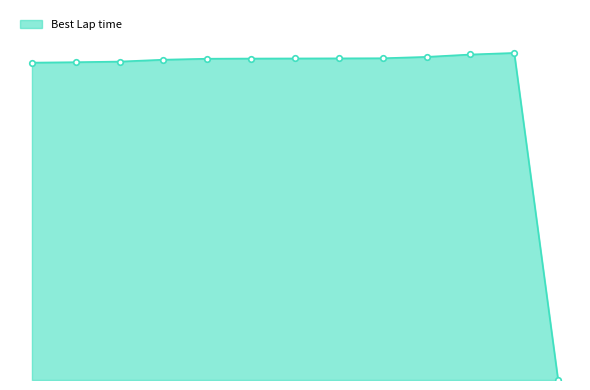

Is this an area chart (filled region under the line)?

Yes